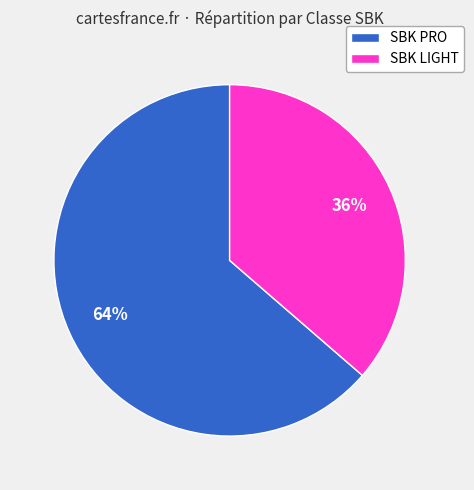

To the nearest percent, what portion does SBK PRO represent?

64%